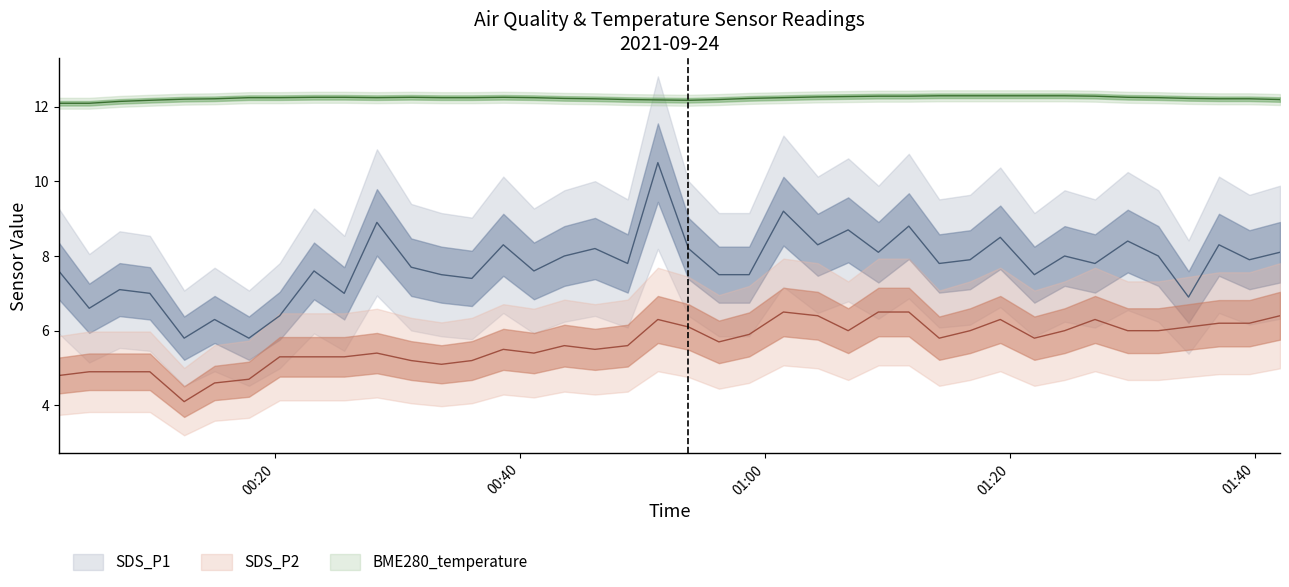

What is the average value of the SDS_P1 series?

7.8